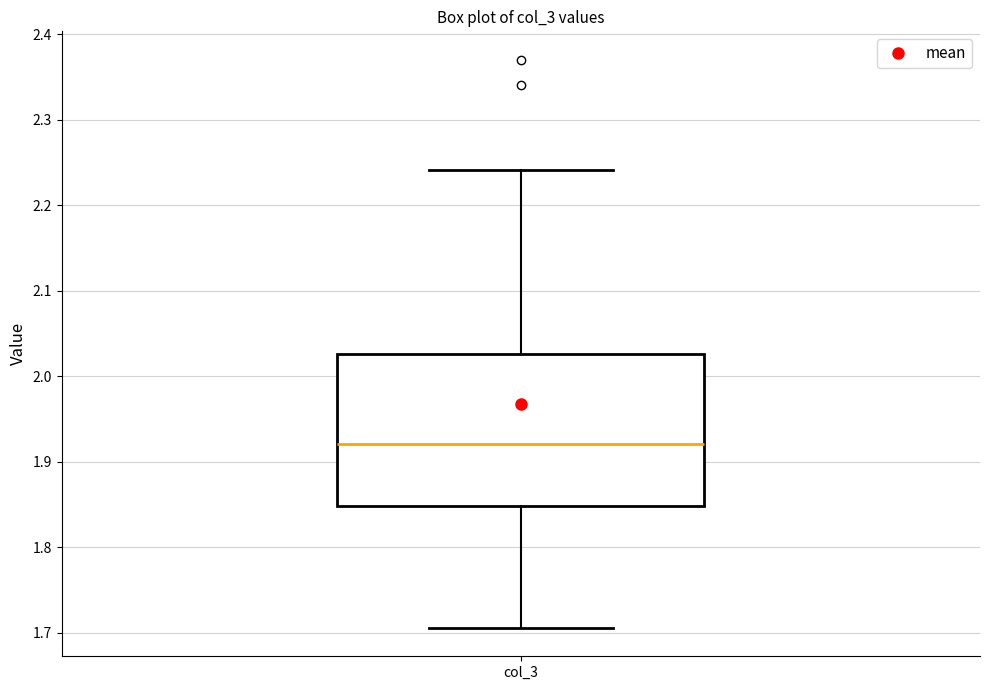

Where is the upper edge of the box for col_3 on the y-axis? The values are not printed on the chart, so give them approximately, as read against the axis.

2.03